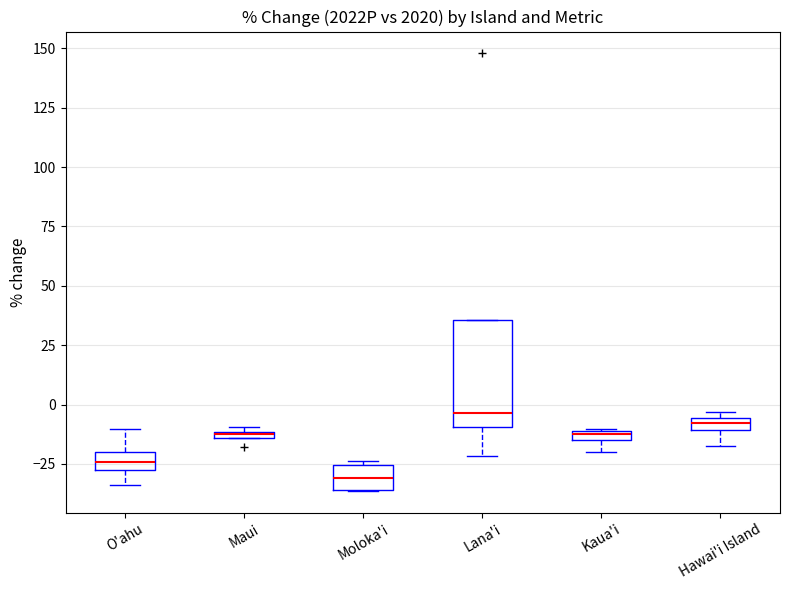

Comparing the boxes themselves (not the whiskers), which one is the tallest?

Lana'i